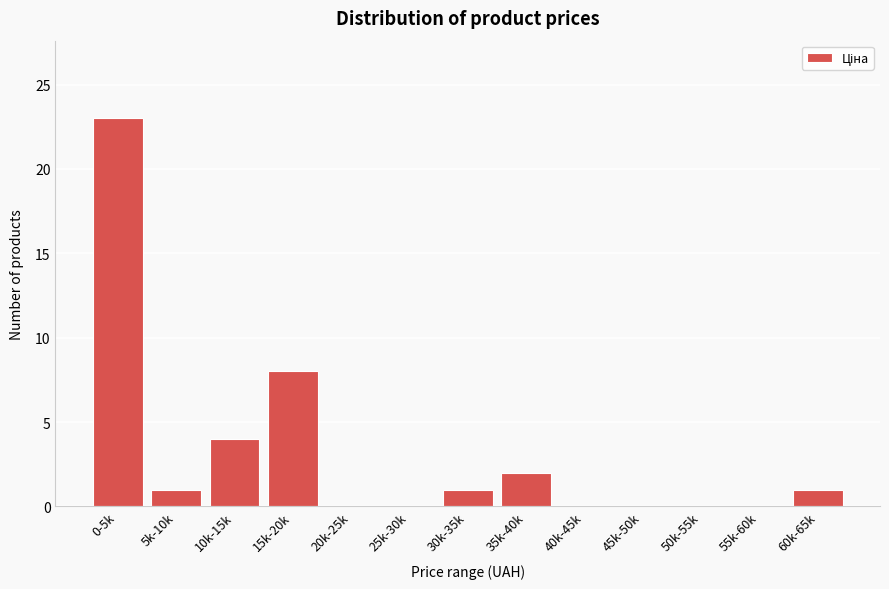

Reading right to left, extract all data points from this chart.

60k-65k=1	55k-60k=0	50k-55k=0	45k-50k=0	40k-45k=0	35k-40k=2	30k-35k=1	25k-30k=0	20k-25k=0	15k-20k=8	10k-15k=4	5k-10k=1	0-5k=23